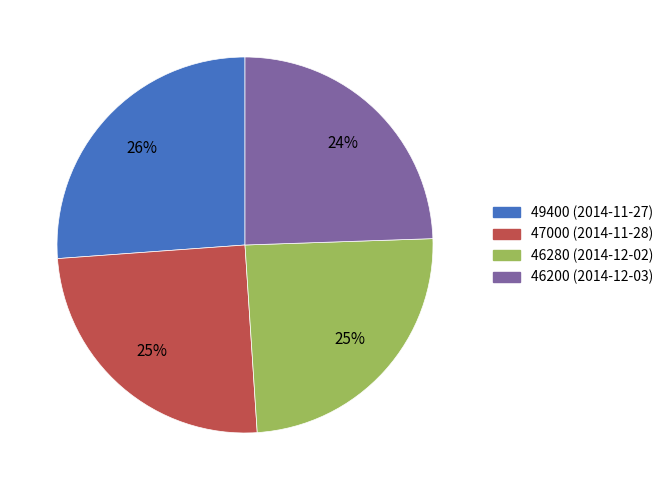

Is it true that 49400 (2014-11-27) is 26% of the pie?

True